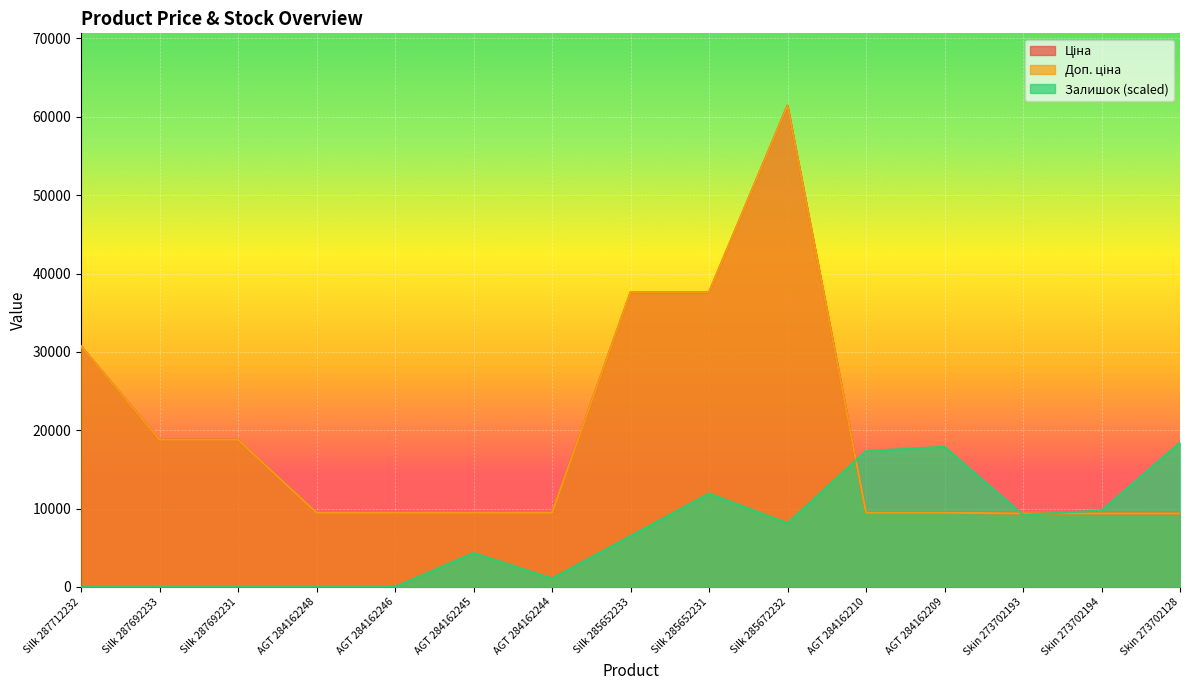

True or false: Залишок and Доп. ціна cross at least once.

True